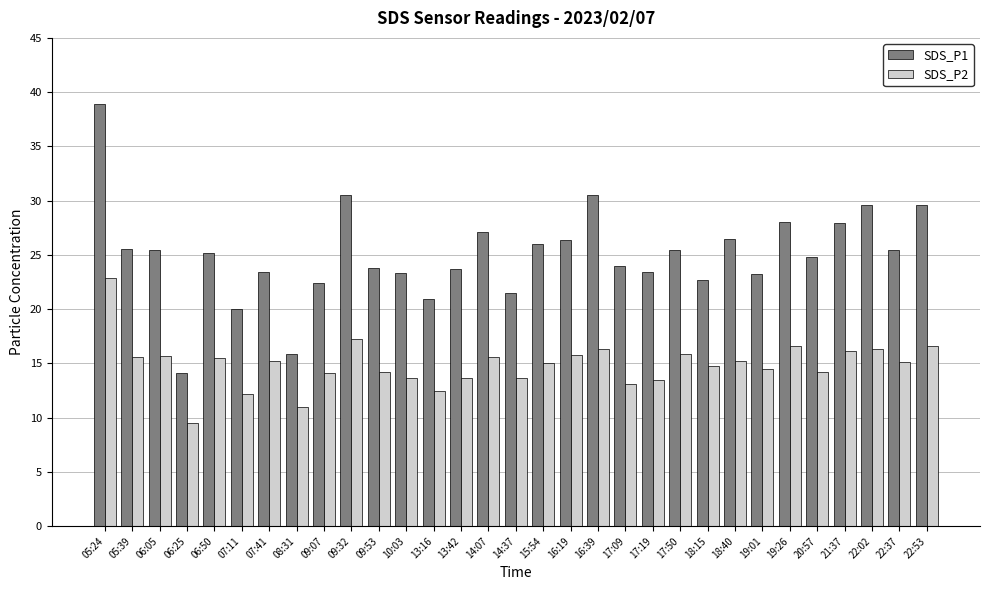

What is the total value across all series at 05:39?

41.1